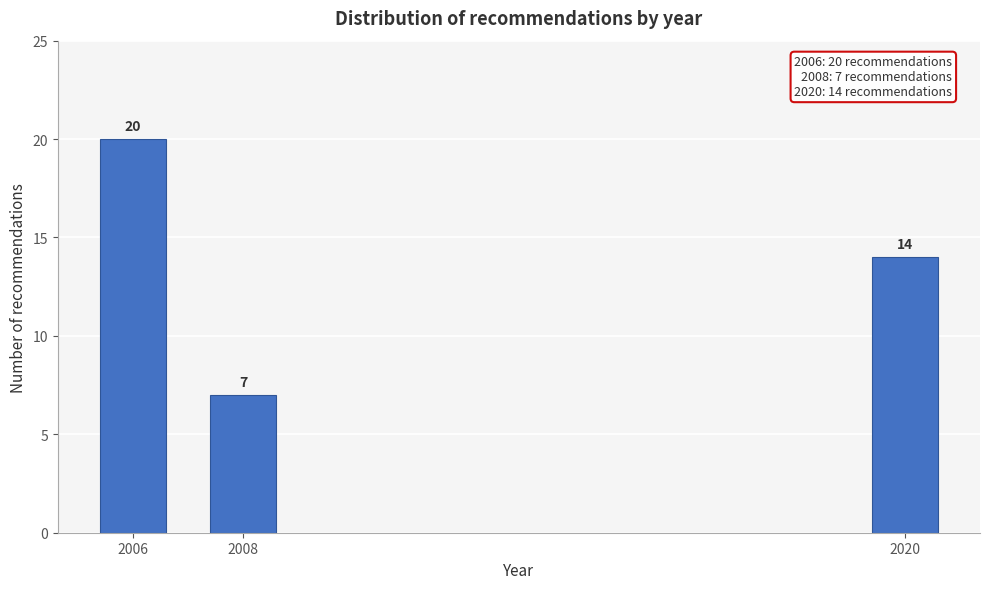

Reading right to left, transcribe all the data shown in this chart.

2020=14	2008=7	2006=20